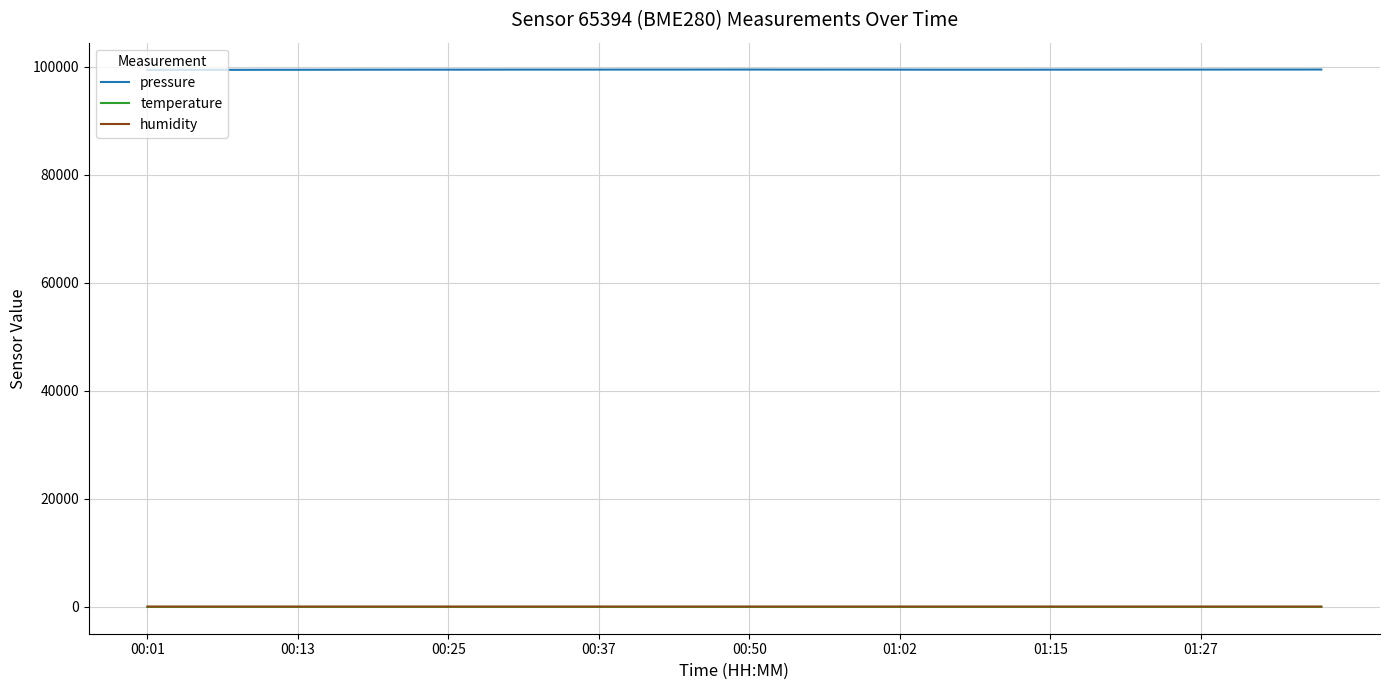

True or false: pressure and temperature cross at least once.

False